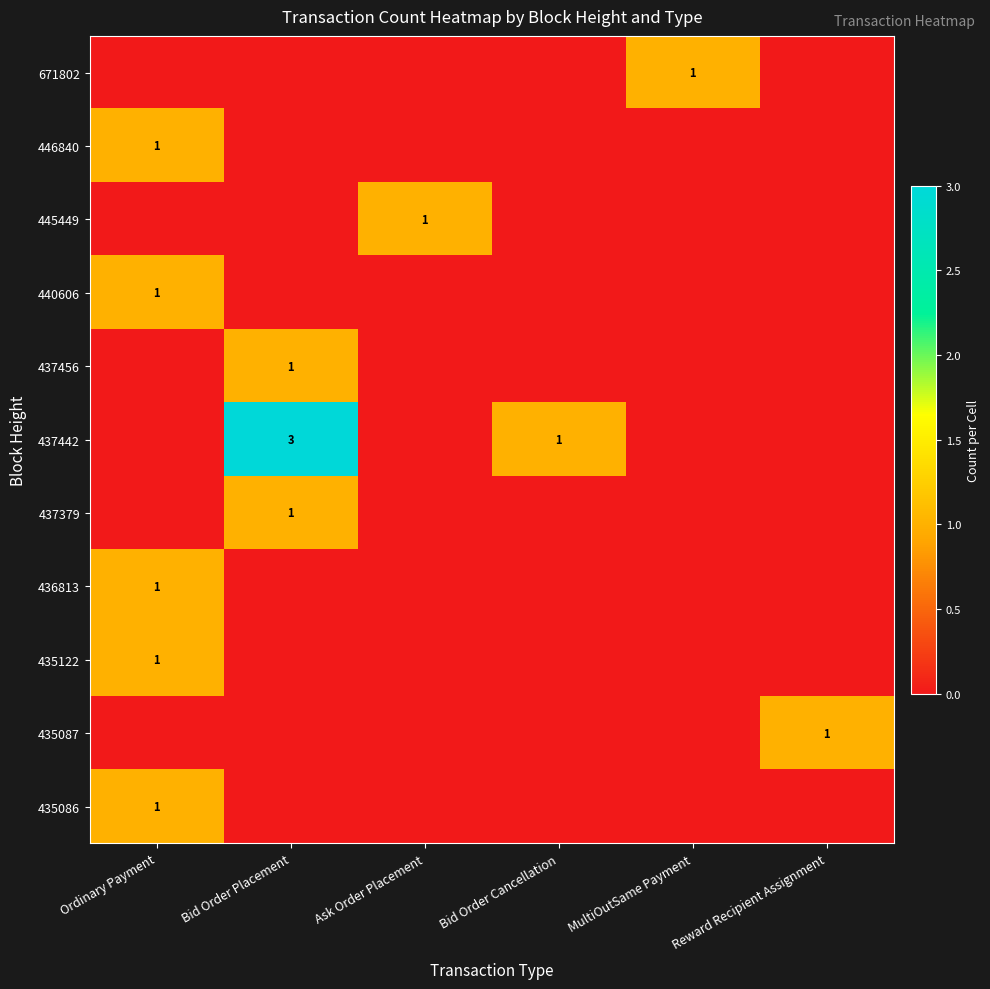

Count the number of categories in the chart.

6